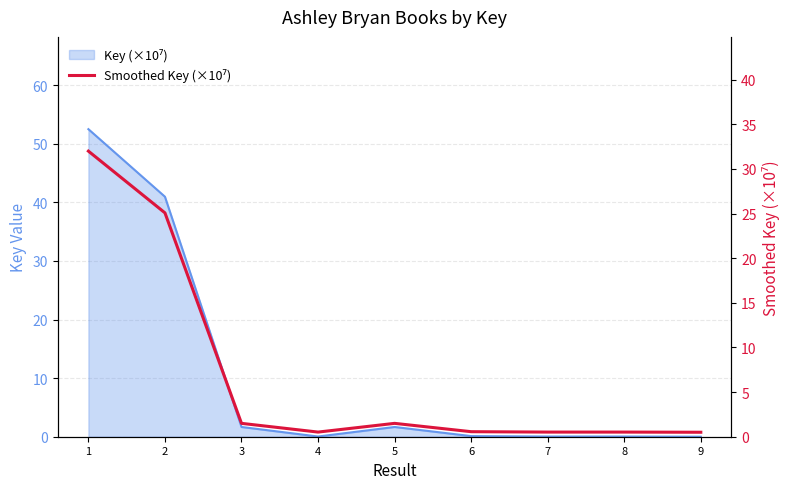

Where is the first local minimum?

4